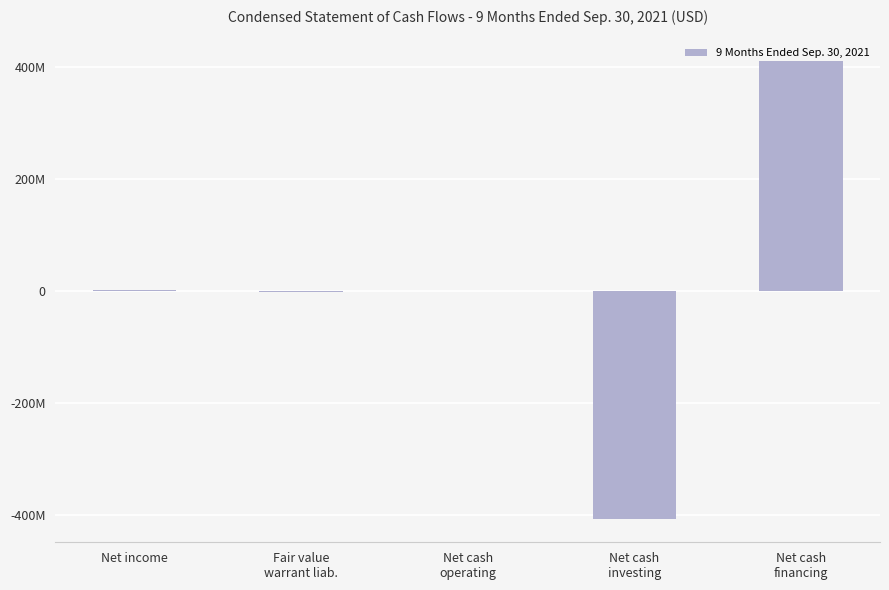

What is the greatest value displayed?

409886682